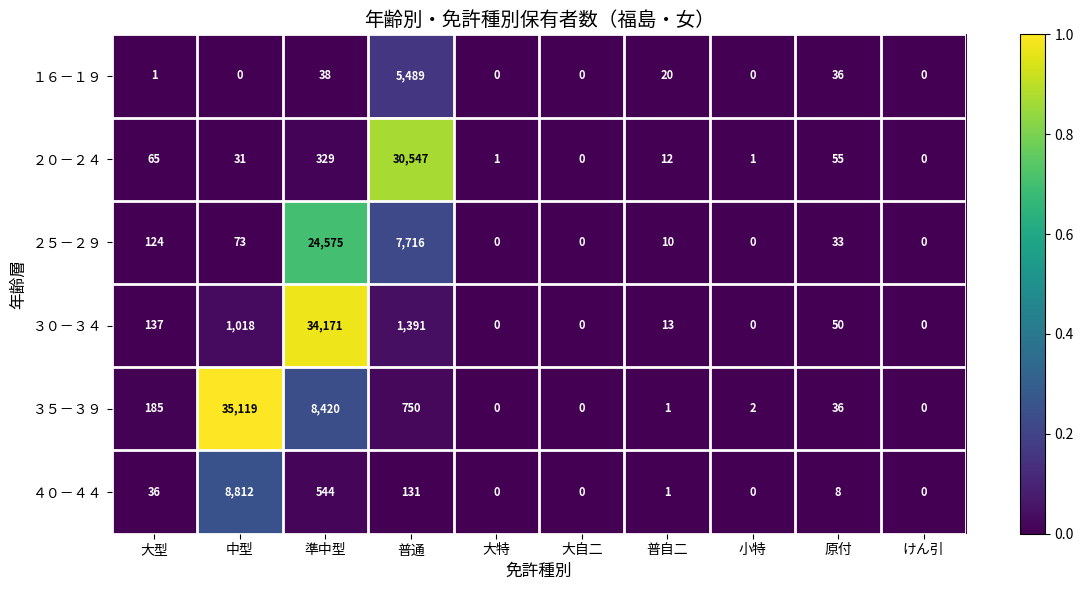

Where does the ４０－４４ series first go above 8?

大型